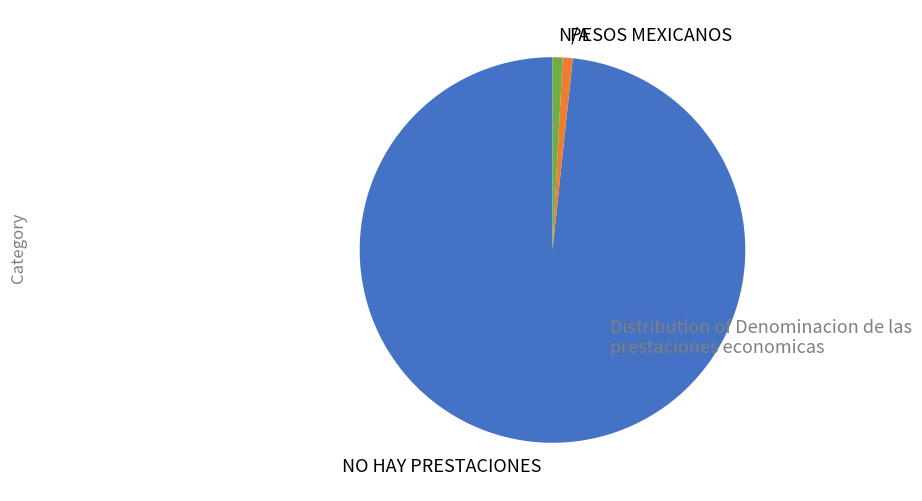

What is the majority slice?

NO HAY PRESTACIONES